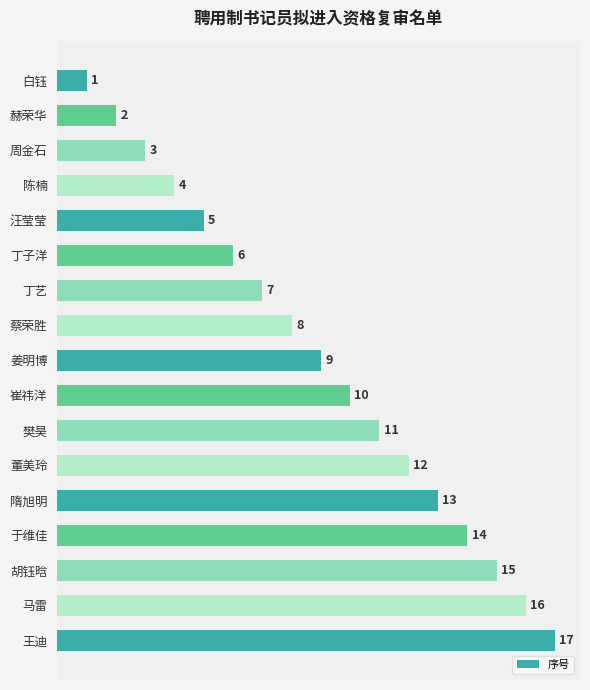

Which has a higher value, 丁子洋 or 陈楠?

丁子洋